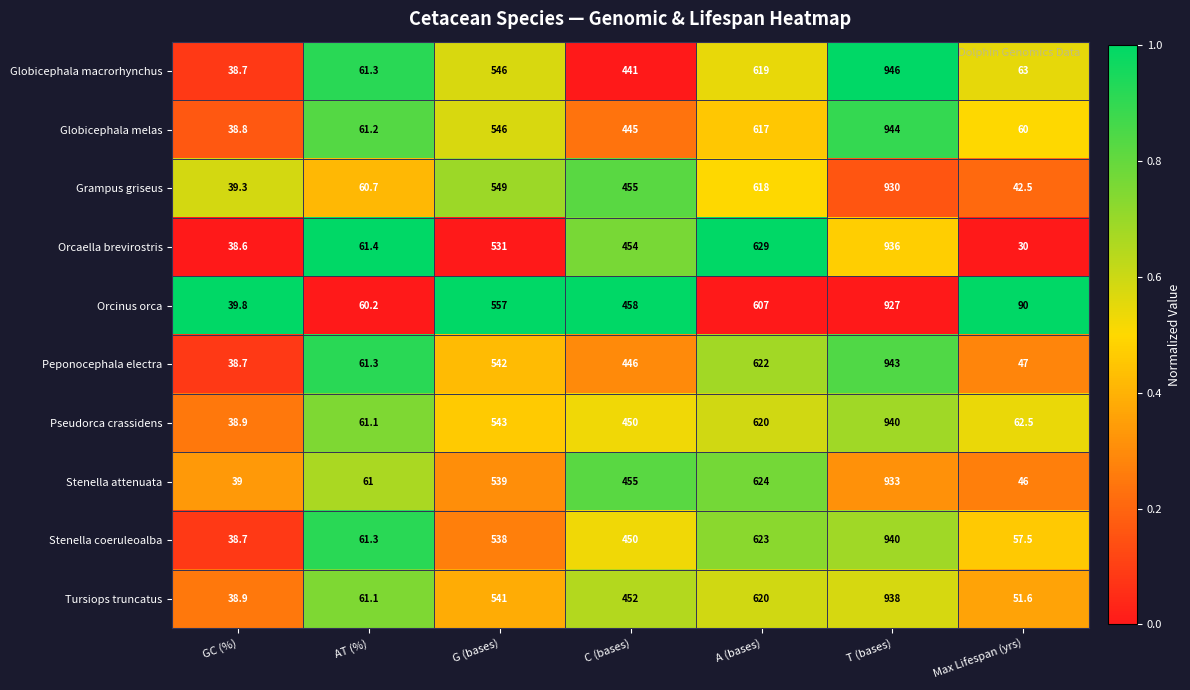

Where does the Stenella attenuata series first go above 455?

G (bases)